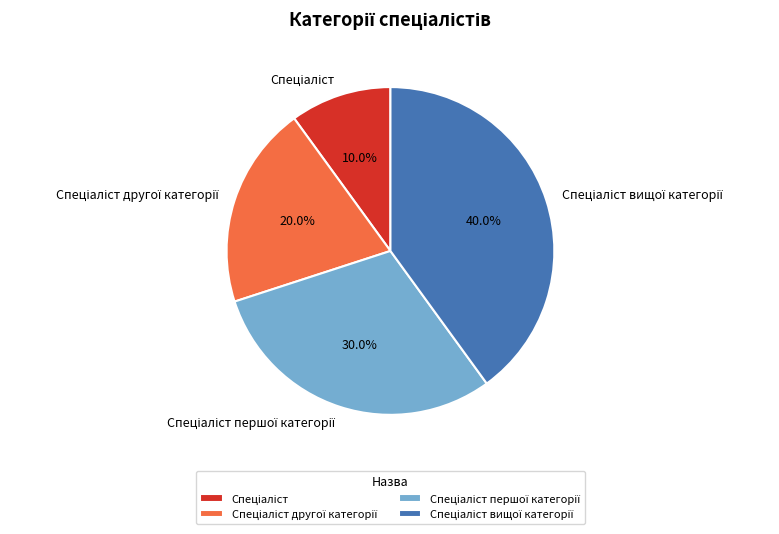

Is there a majority slice in this chart?

No